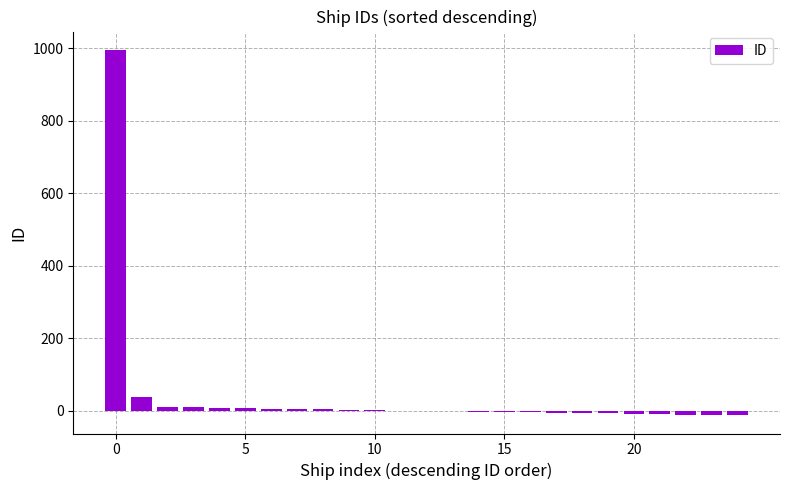

What is the maximum value shown in the chart?

996